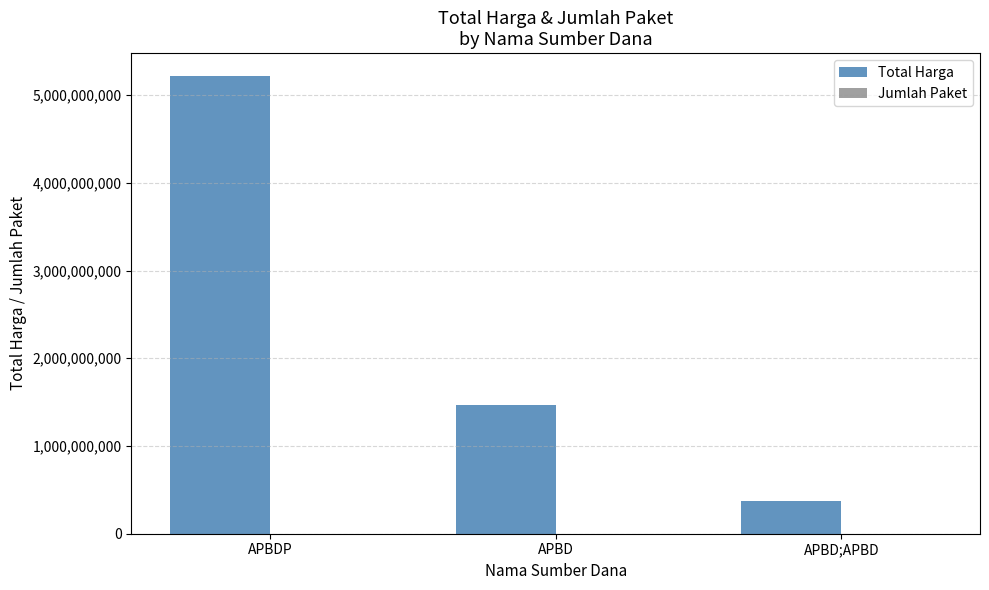

Which series has the largest total across all categories?

Total Harga